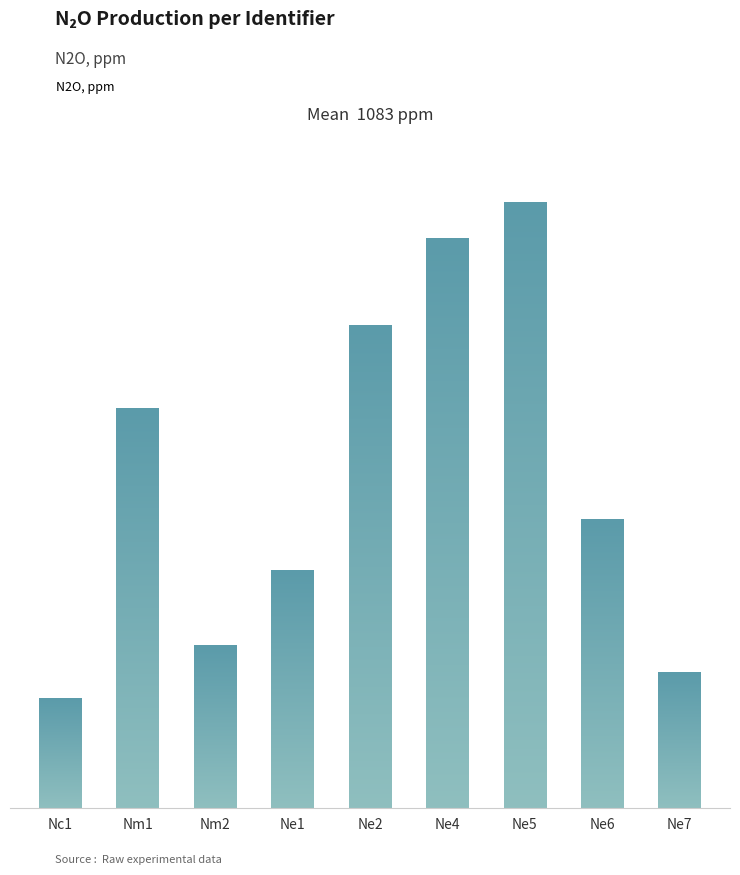

The value at Ne2 is 1573. True or false?

True